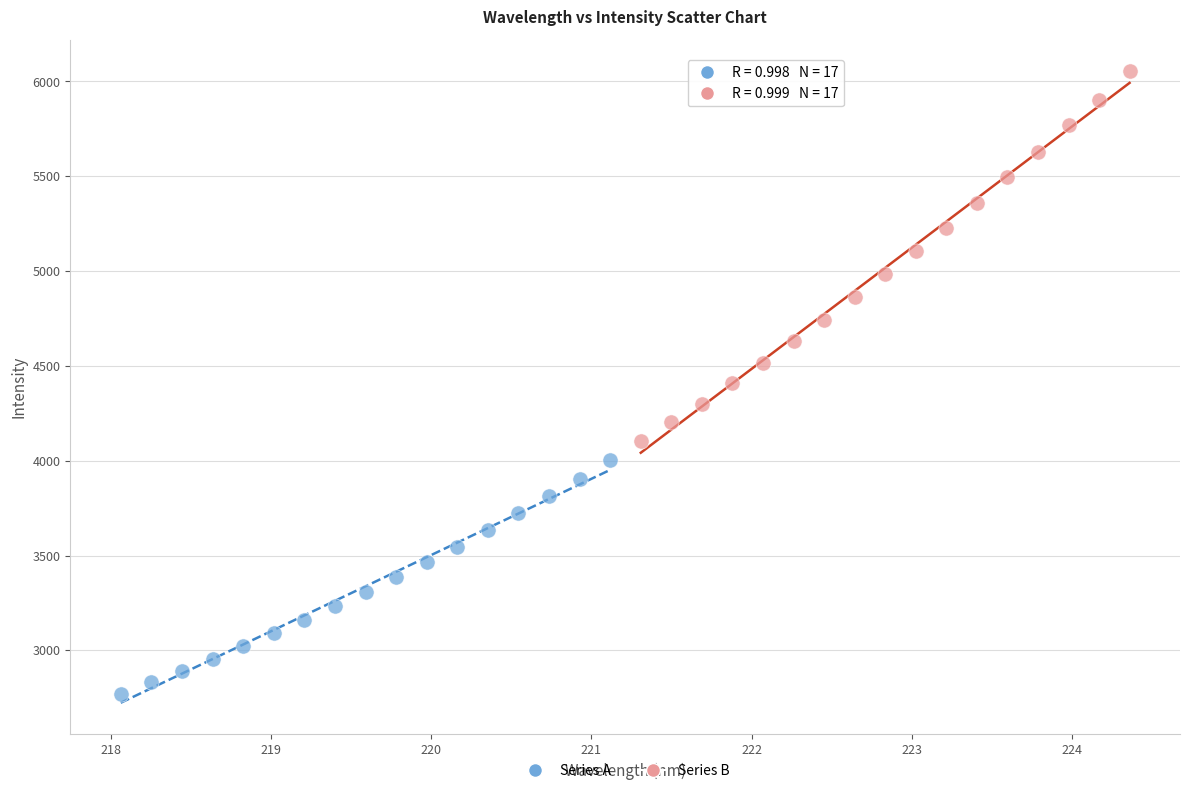

Which series has the largest Y range (max minus min)?

Series B